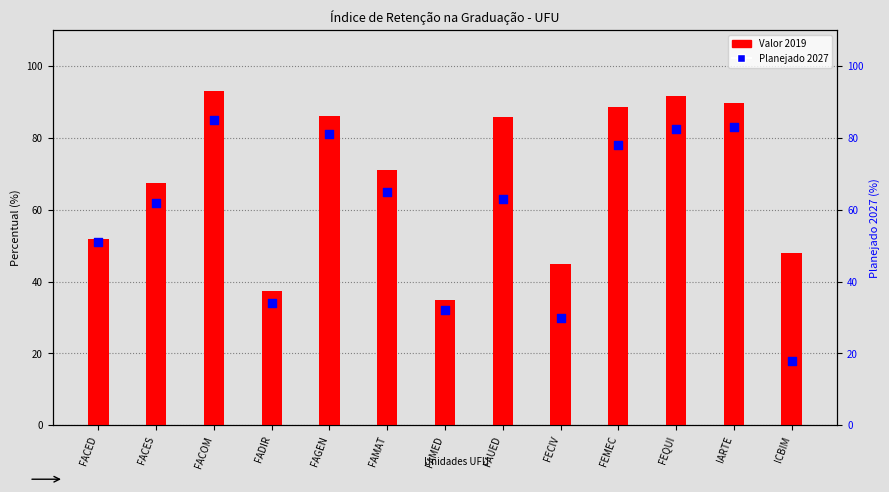

Which series has the widest spread of Y values?

Planejado 2027